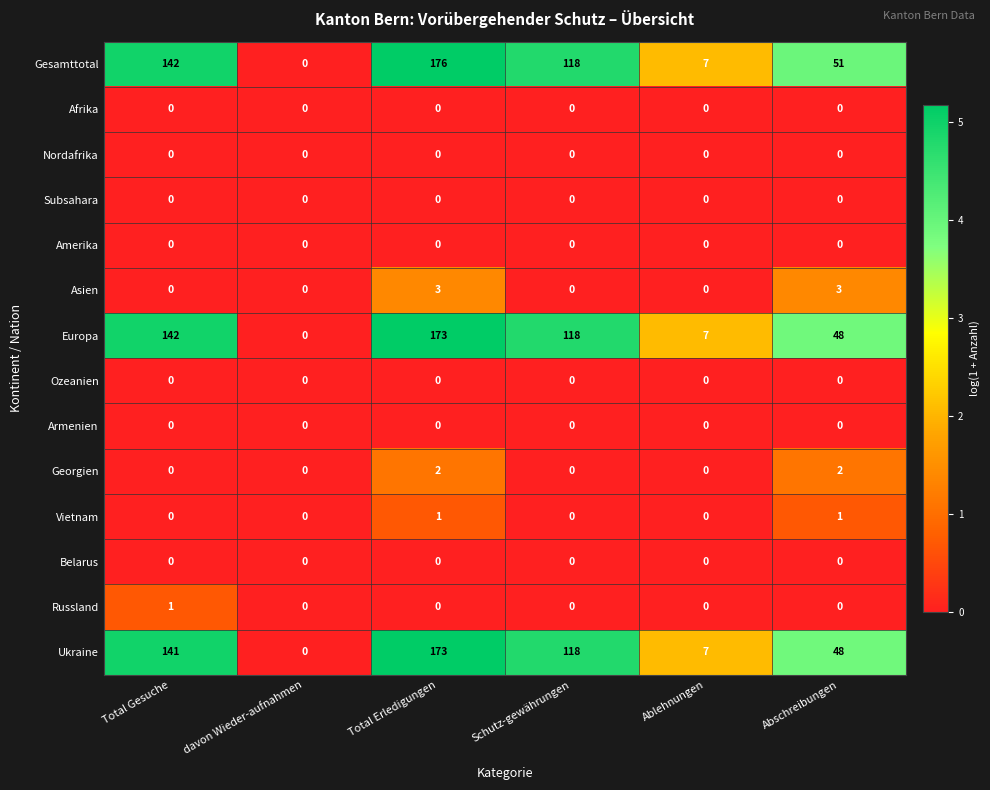

At which category is the sum across all series the highest?

Total Erledigungen